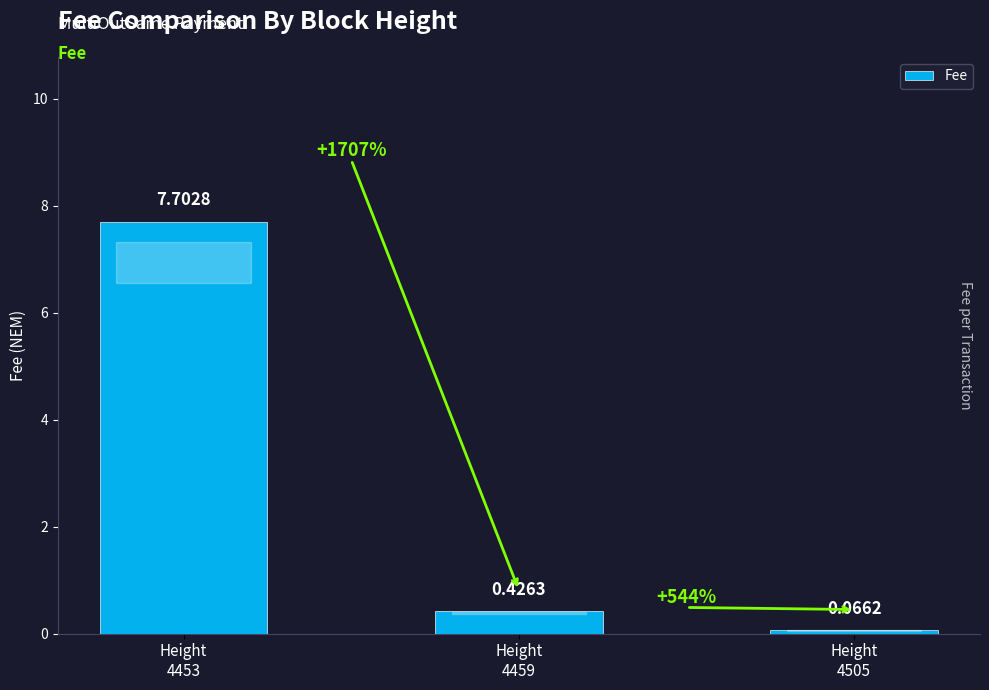

What is the maximum value shown in the chart?

7.7